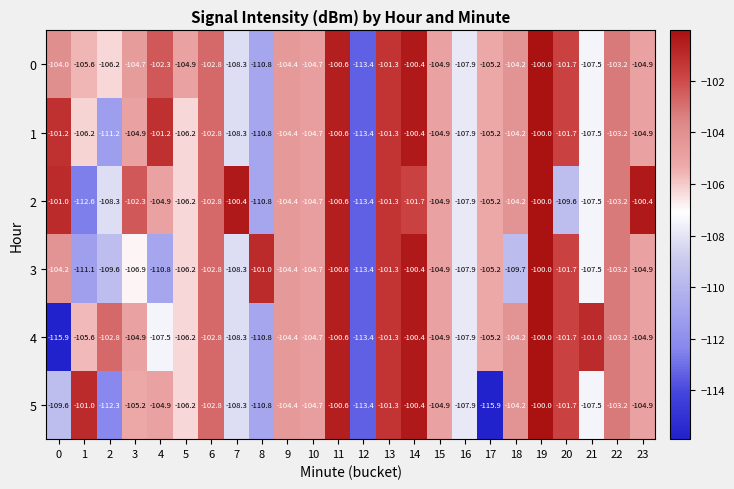

Which series changed the most between 3 and 14?

3